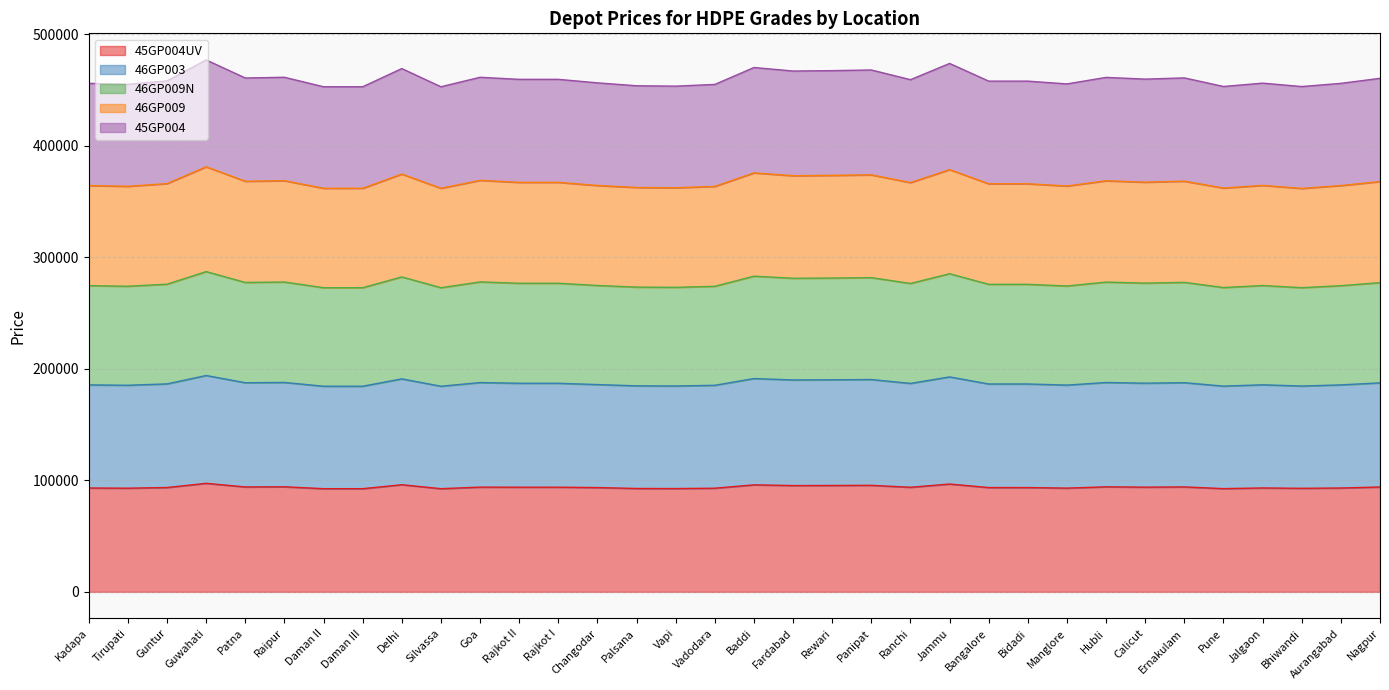

Which series changed the most between Daman III and Jammu?

46GP009